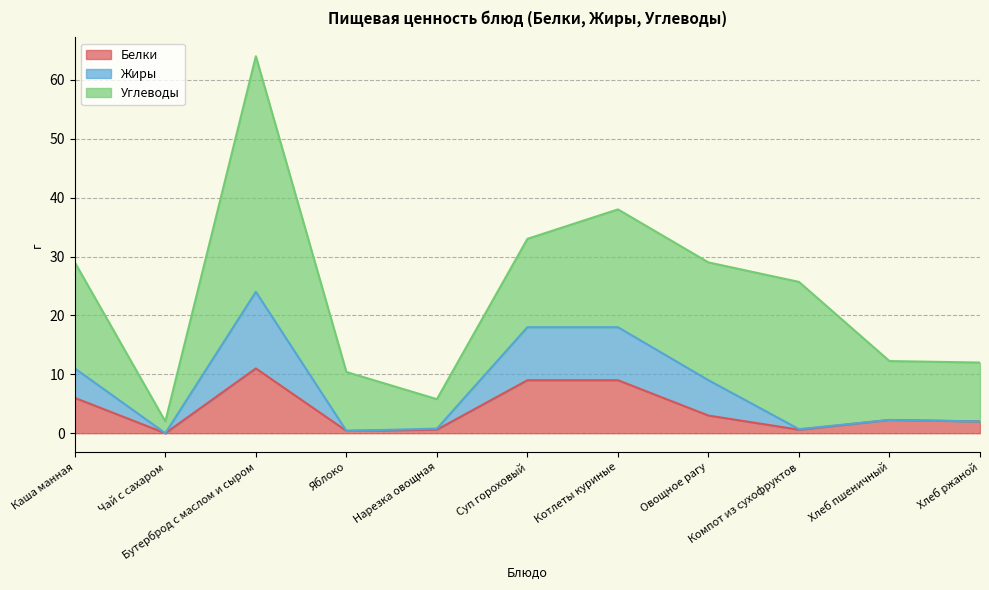

True or false: Белки and Жиры intersect in this chart.

False